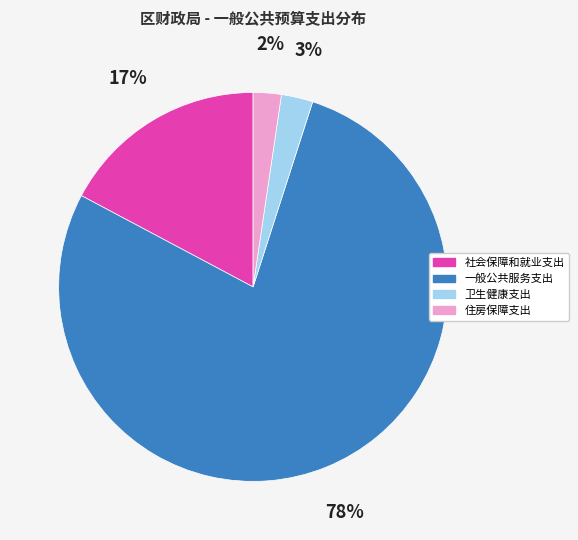

The 一般公共服务支出 slice represents 90% of the pie. True or false?

False